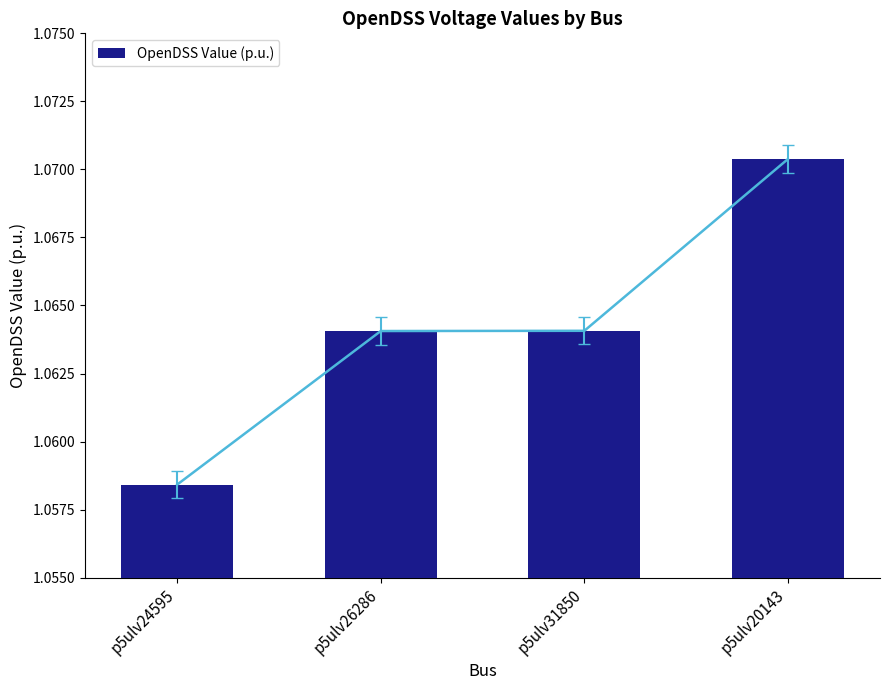

Count the number of categories in the chart.

4